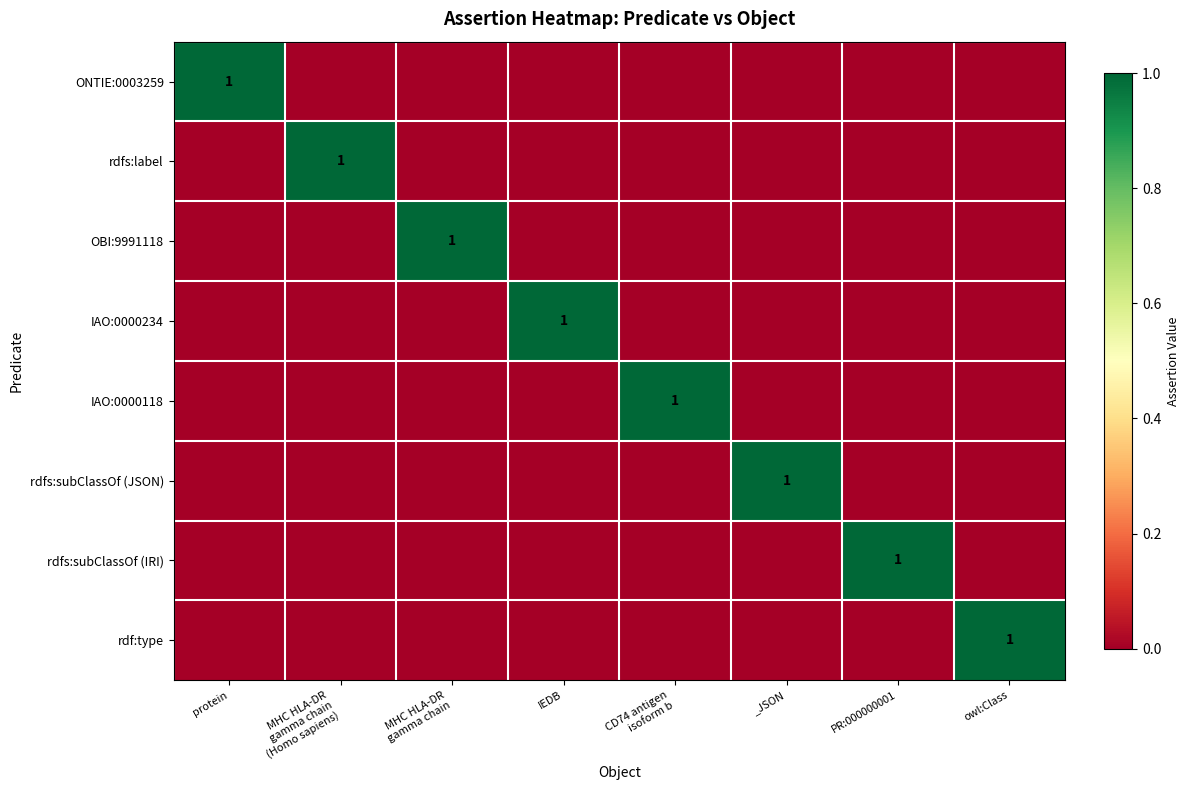

At how many categories does at least one series exceed 0?

8